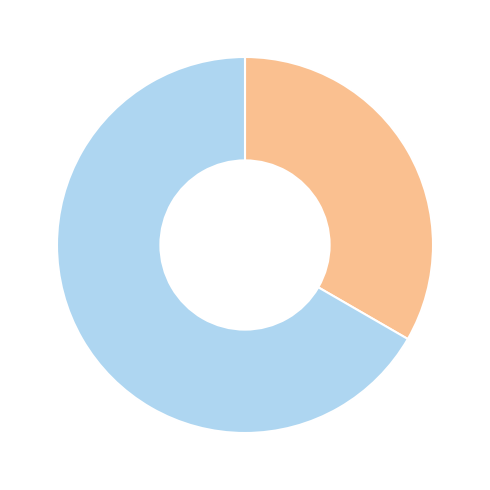

Is there any slice that represents more than half of the pie?

Yes